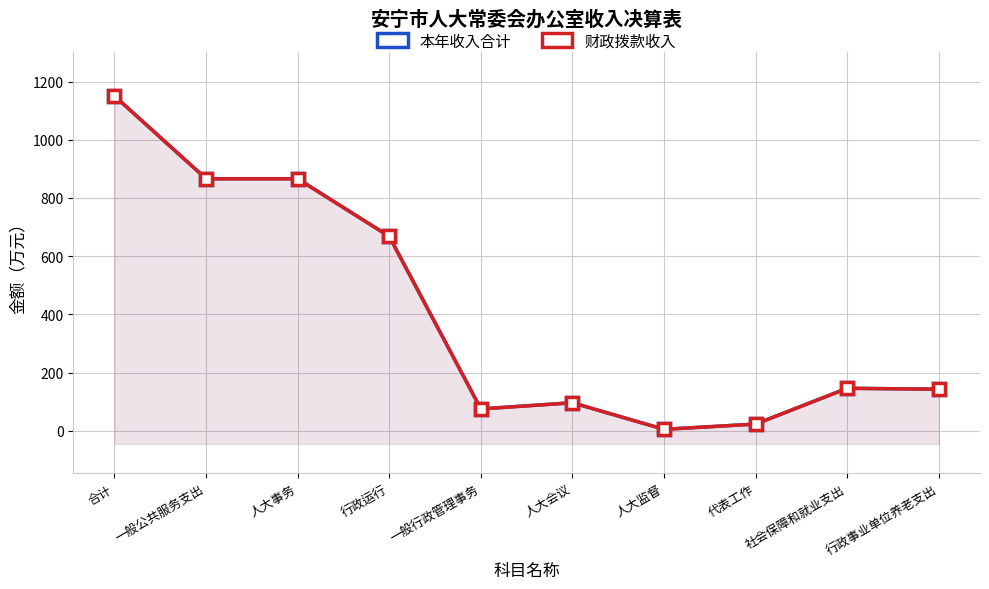

At which label does 本年收入合计 reach its minimum?

人大监督